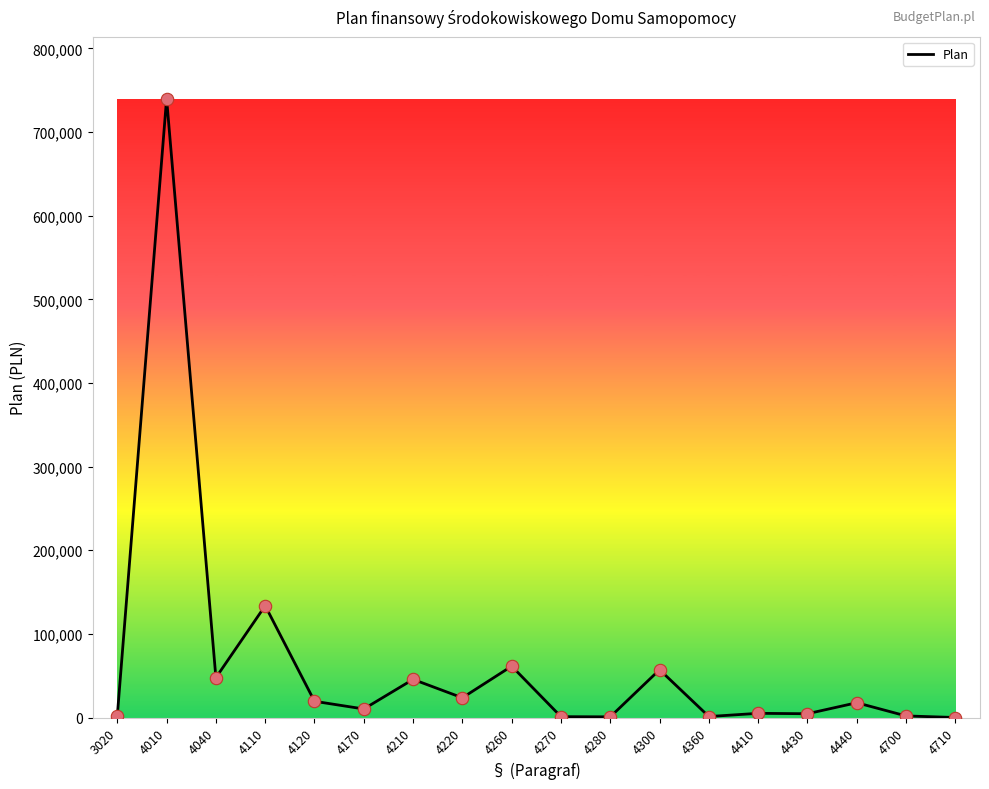

Approximately how many times larger is the value at 4040 compared to 4210?

1.0